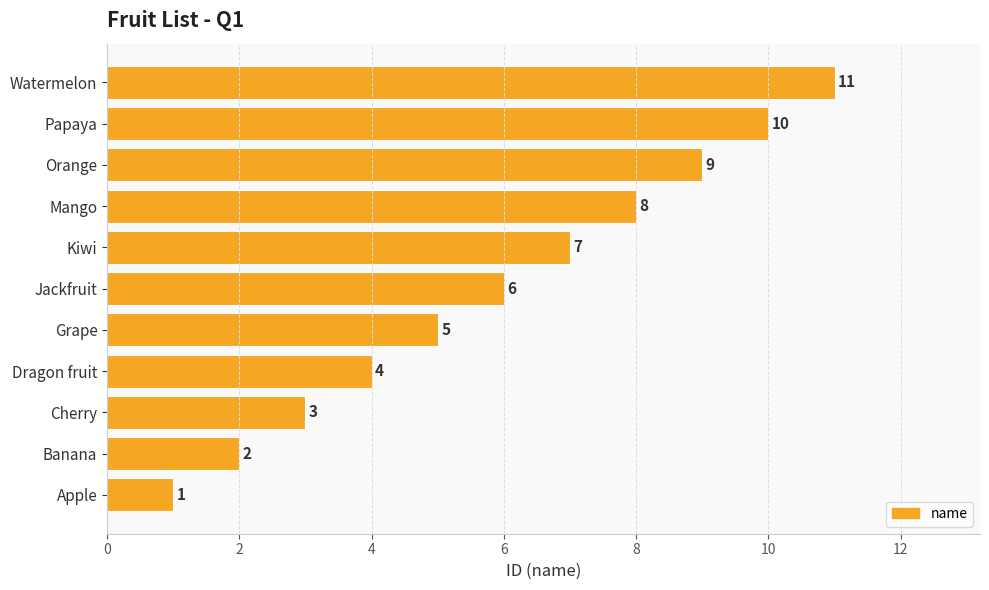

What is the sum of all values?

66